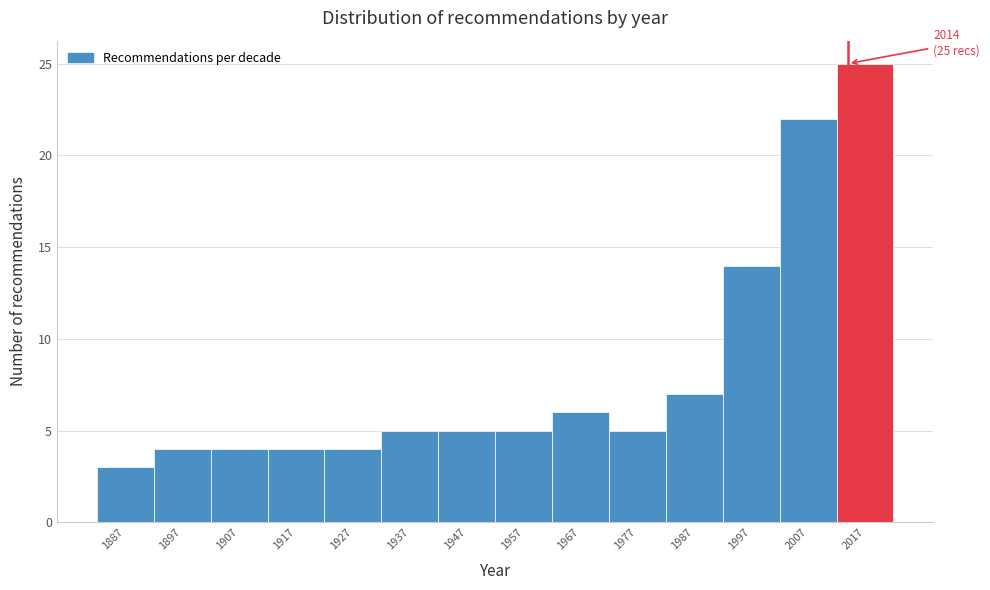

Which range on the x-axis has the tallest bar?

2012 to 2022